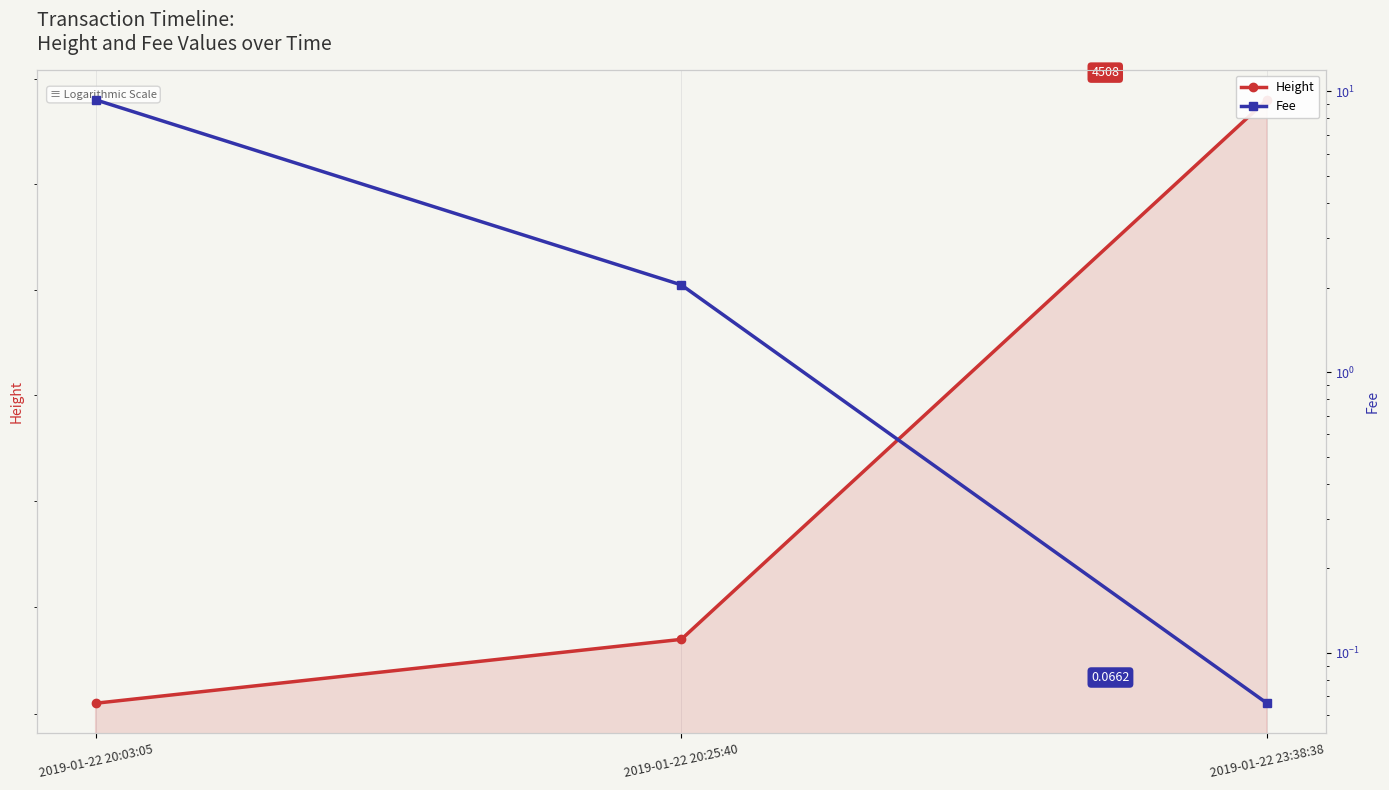

Reading left to right, transcribe all the data shown in this chart.

Height: 4451.0	4457.0	4508.0
Fee: 9.3	2.0	0.1